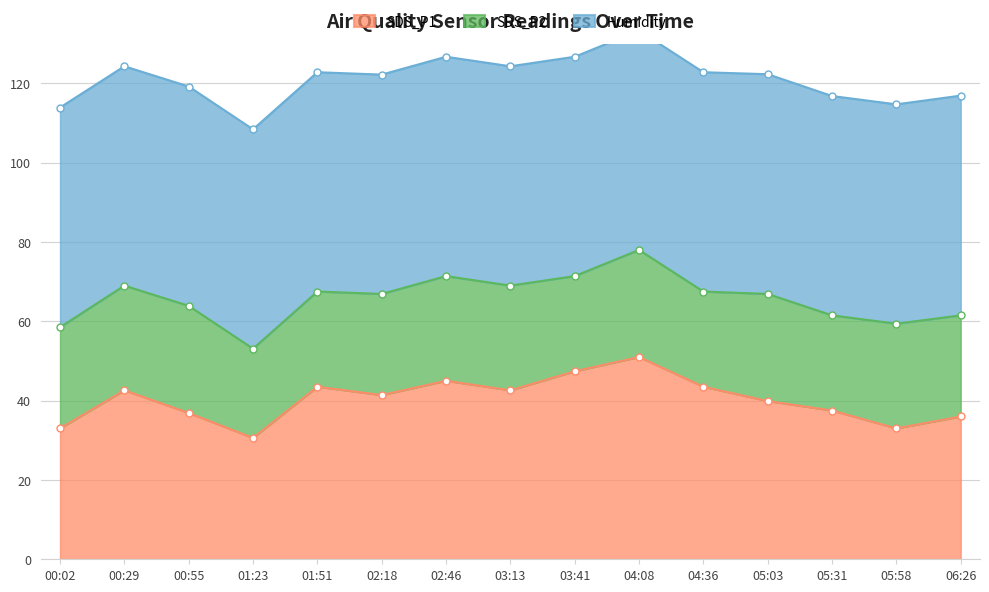

Between 00:55 and 01:51, which is larger?

01:51